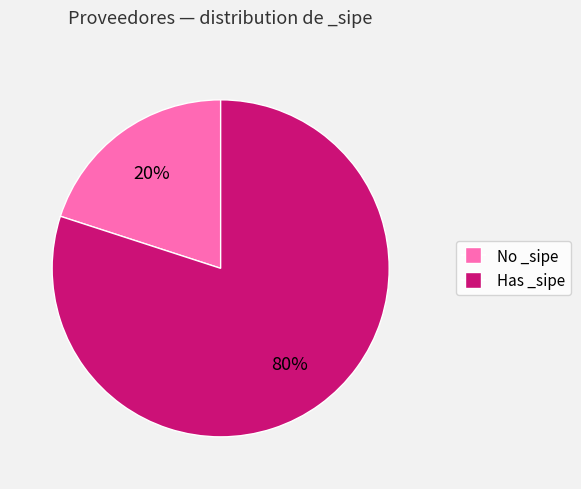

To the nearest percent, what is the difference between the largest and smallest slice percentages?

60%